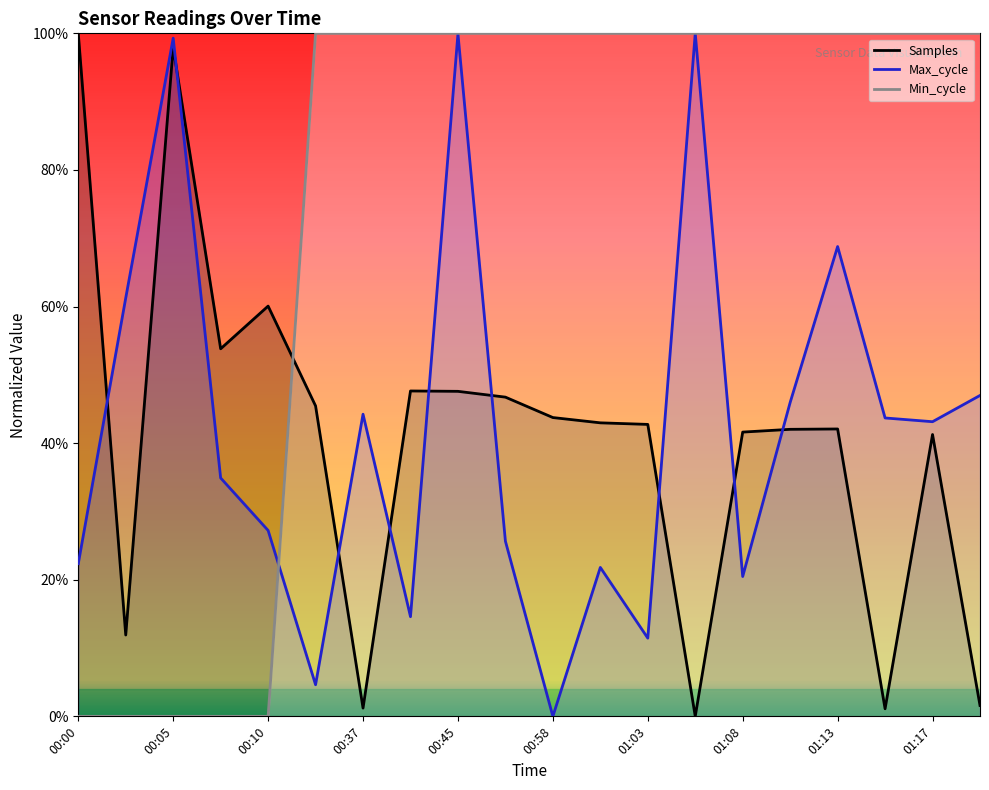

True or false: Samples has more than 2 interior local peaks.

True